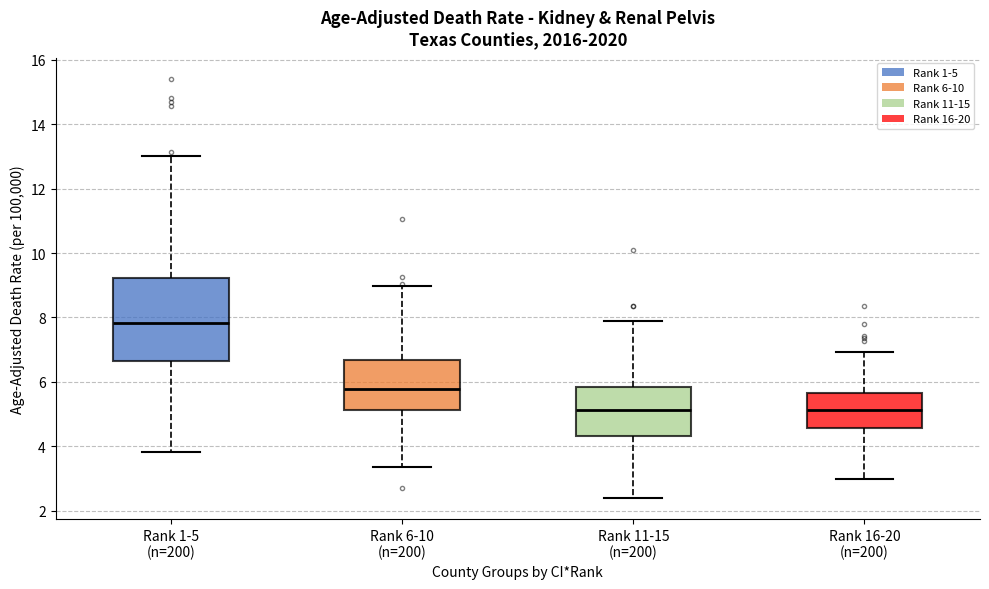

Where does the lower whisker of the box for Rank 16-20 (n=200) end on the y-axis? The values are not printed on the chart, so give them approximately, as read against the axis.

3.0